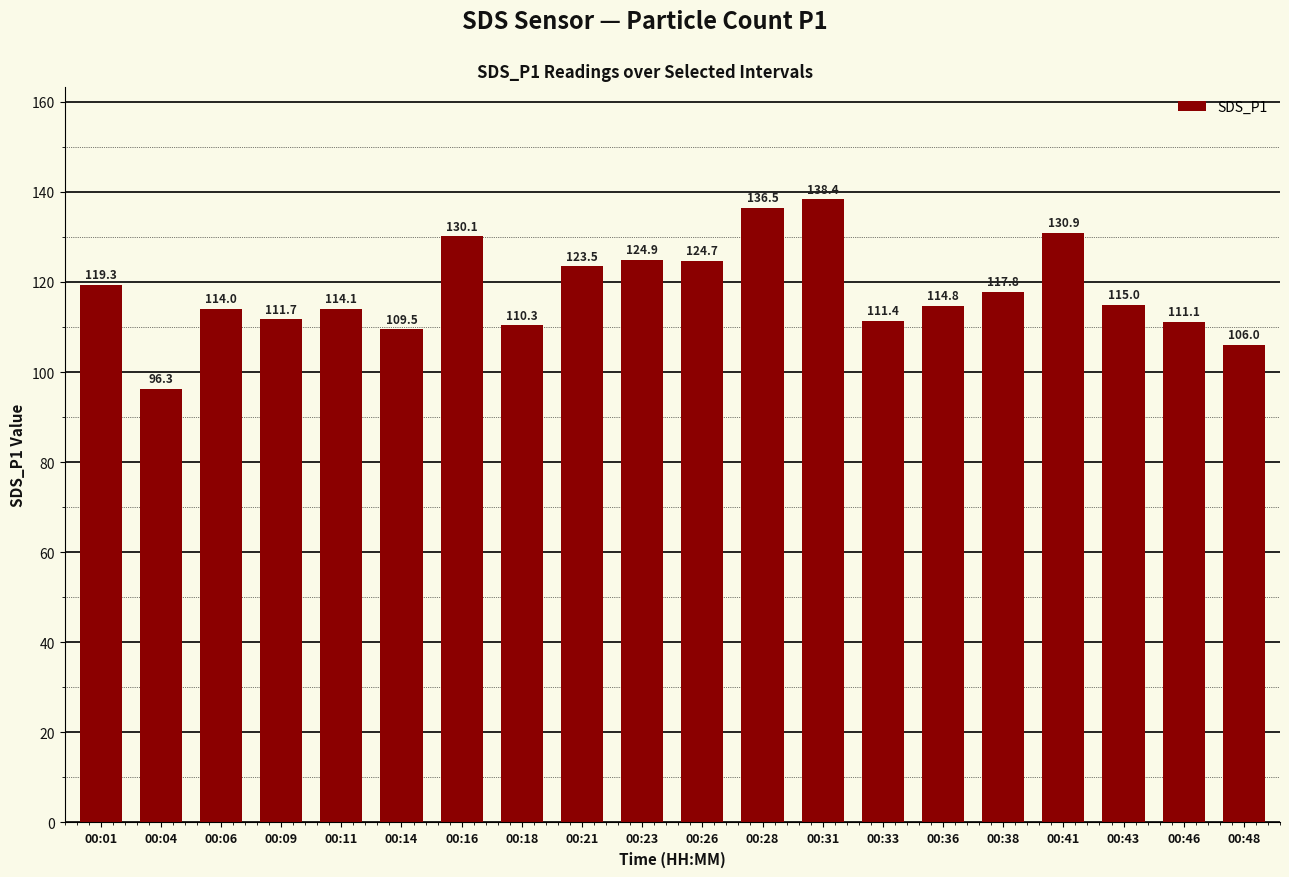

Does the chart contain stacked bars?

No